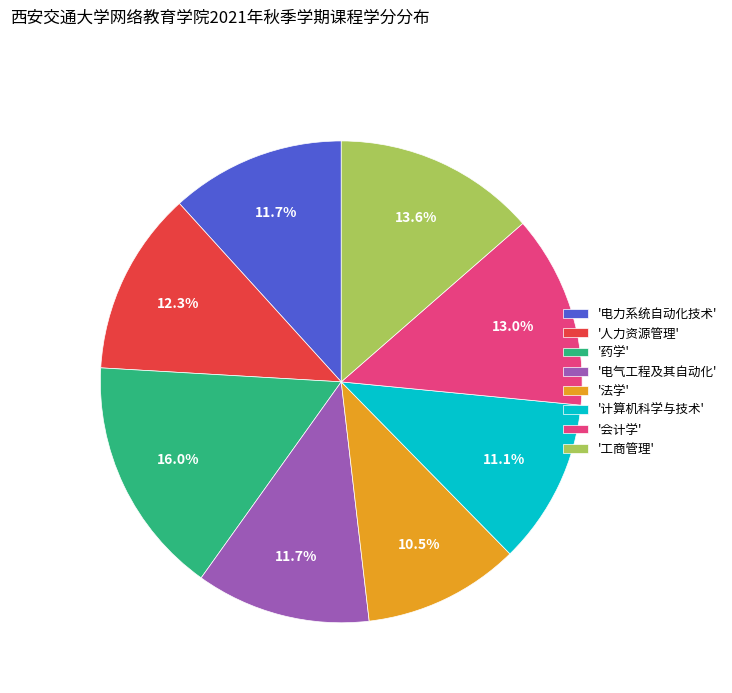

Between '工商管理' and '电力系统自动化技术', which is larger?

'工商管理'